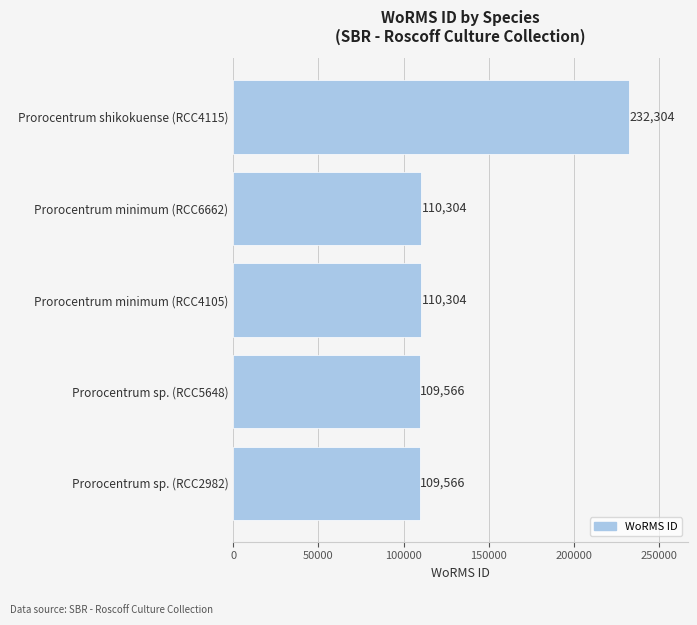

How many bars are there in total?

5